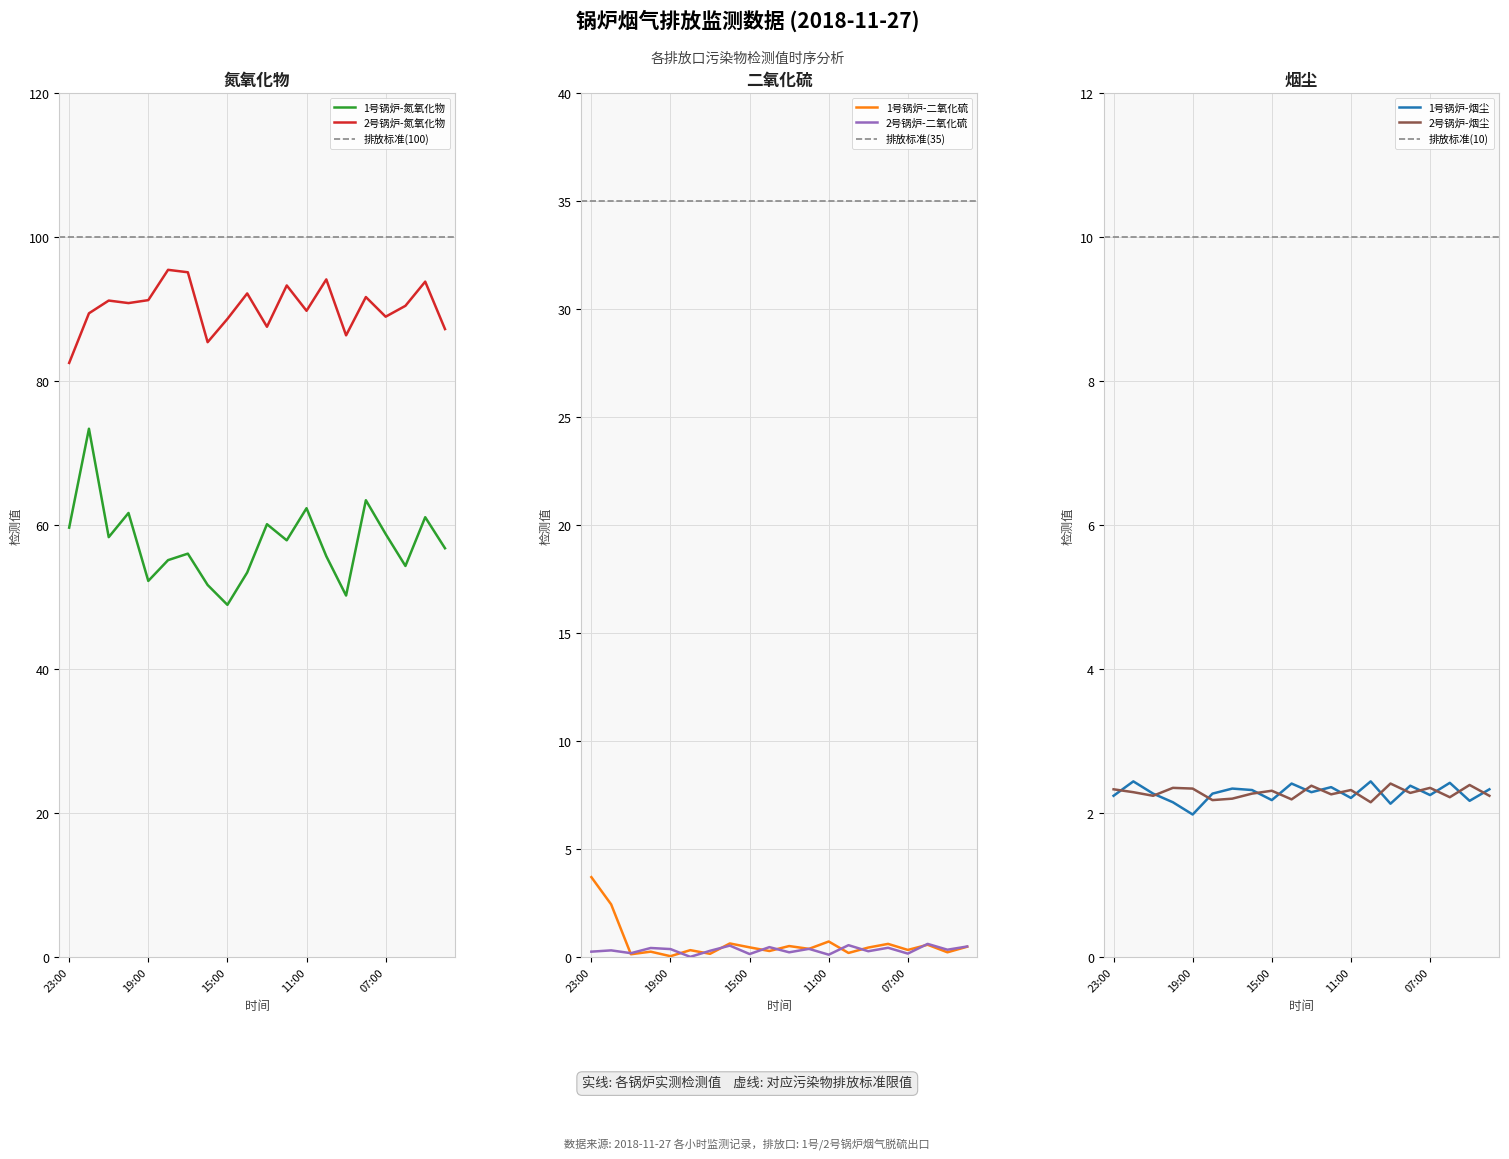

What is the total value across all series at 08:00?

160.8